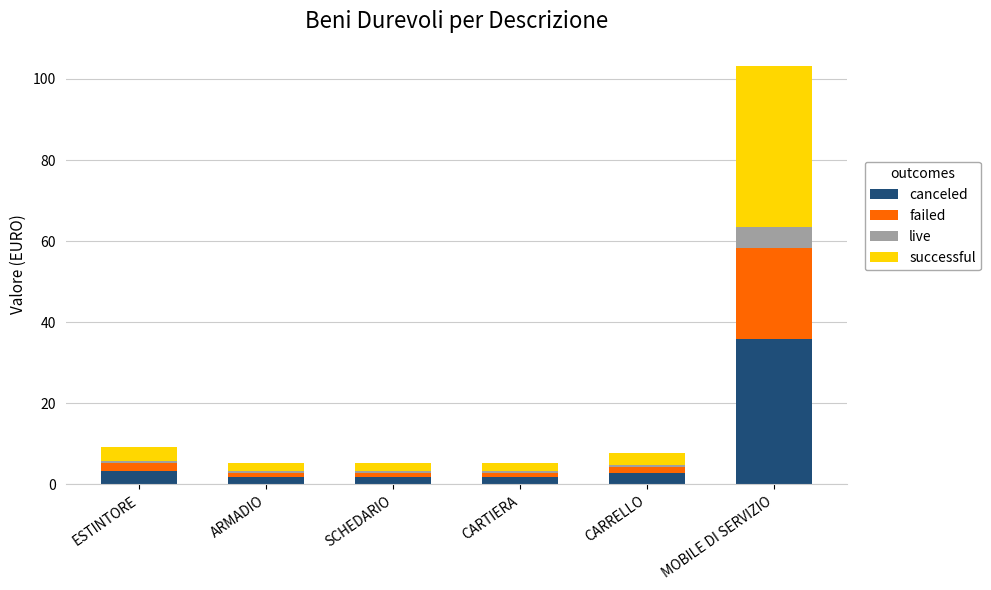

Which category has the highest value in the canceled series?

MOBILE DI SERVIZIO